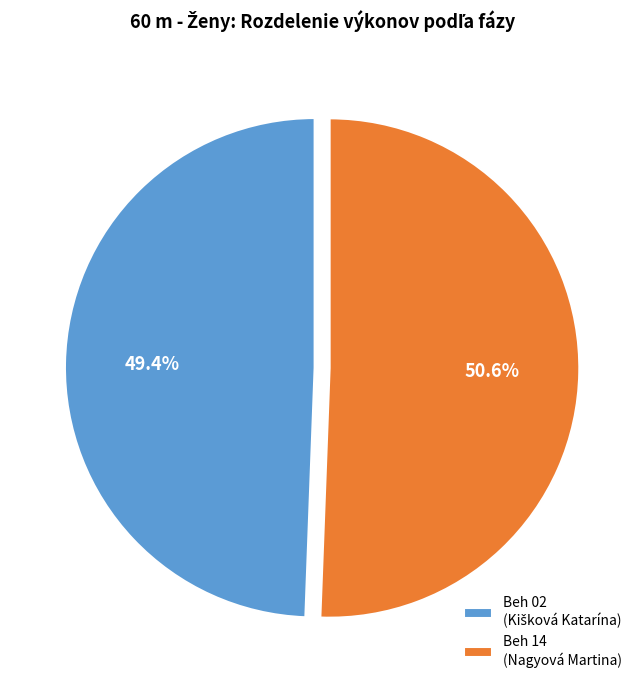

To the nearest percent, what portion does Beh 02 represent?

49%